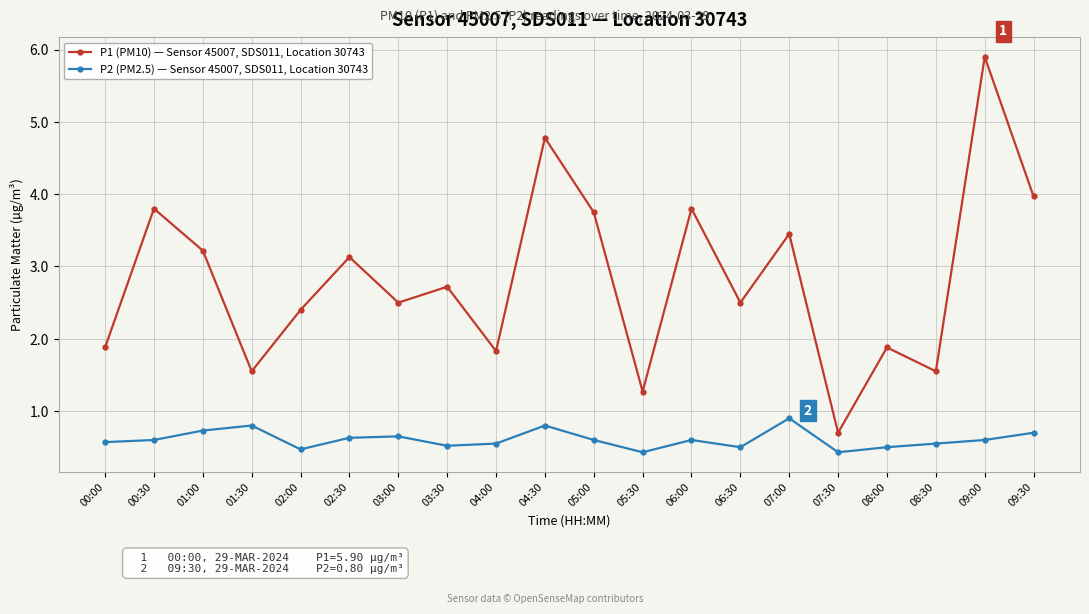

Does the chart have visible grid lines?

Yes